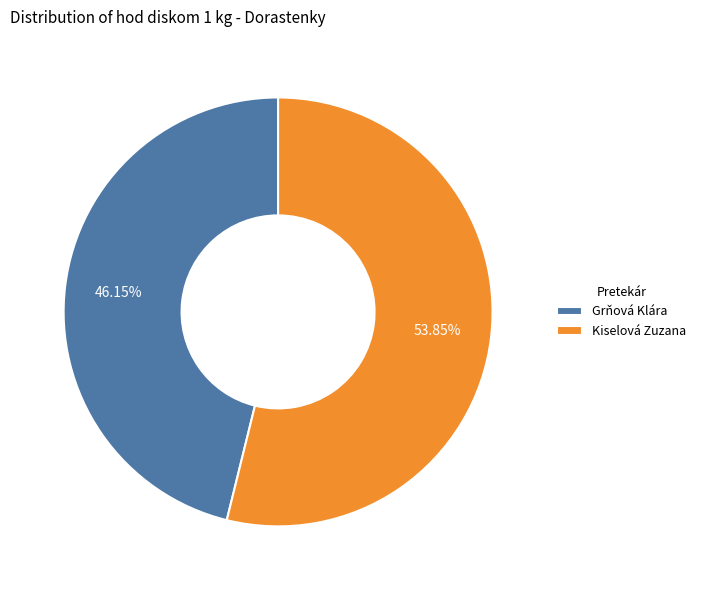

Approximately how many times larger is the value at Grňová Klára compared to Kiselová Zuzana?

0.9